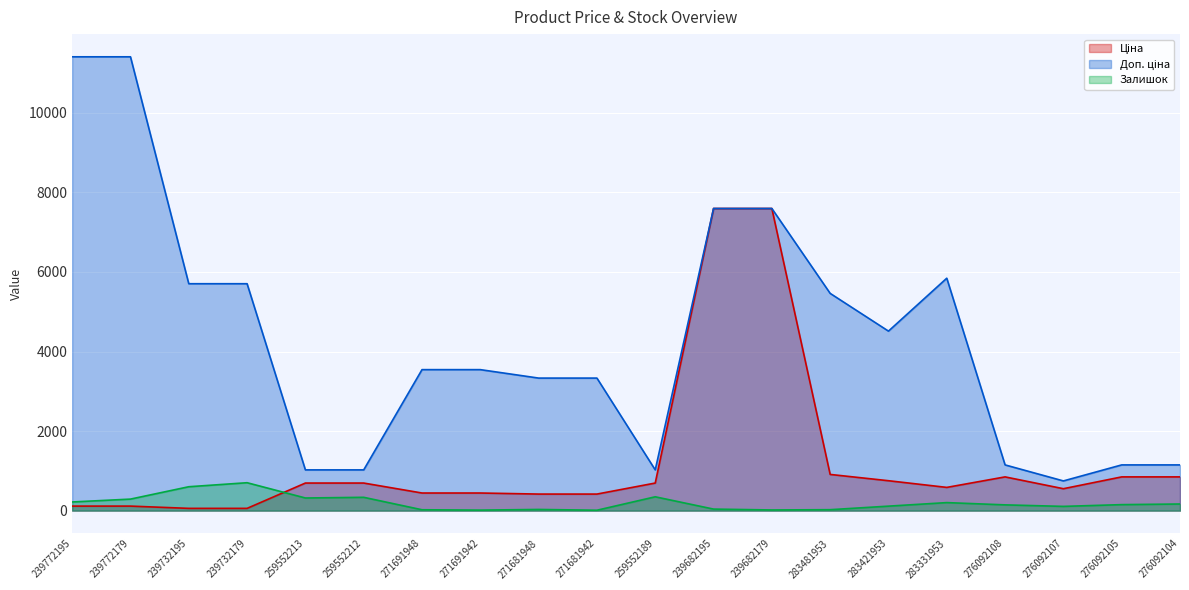

True or false: Ціна and Доп. ціна cross at least once.

False